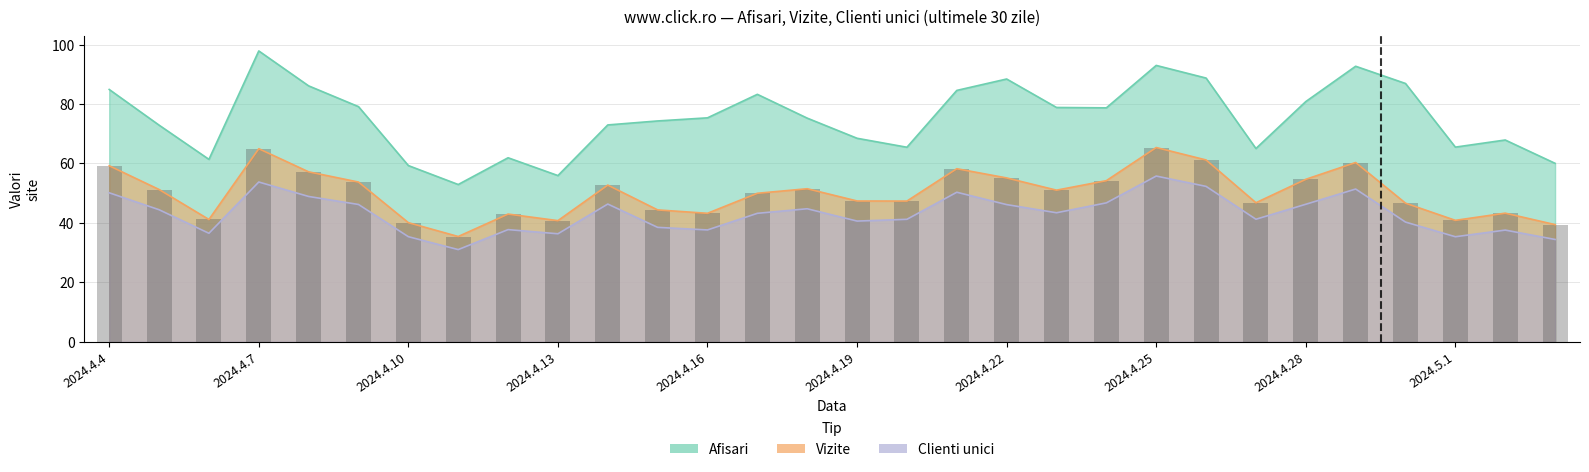

Where does the Clienti unici series first go above 43?

2024.4.4